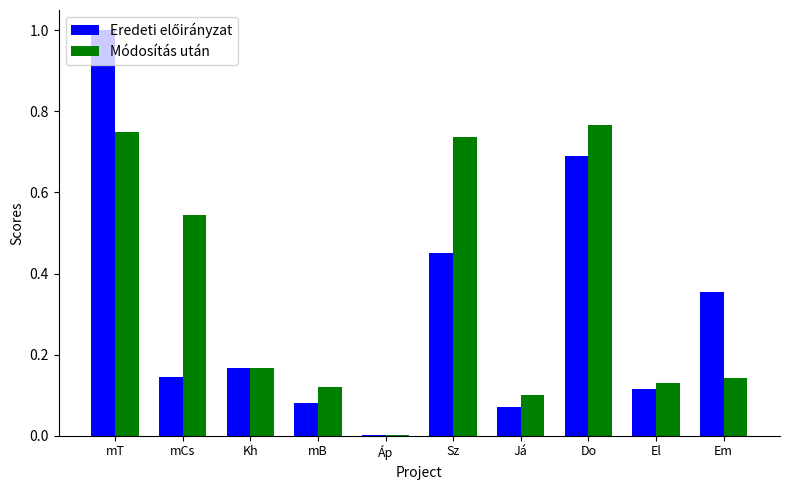

At which label is Módosítás után closest to 0?

Áp